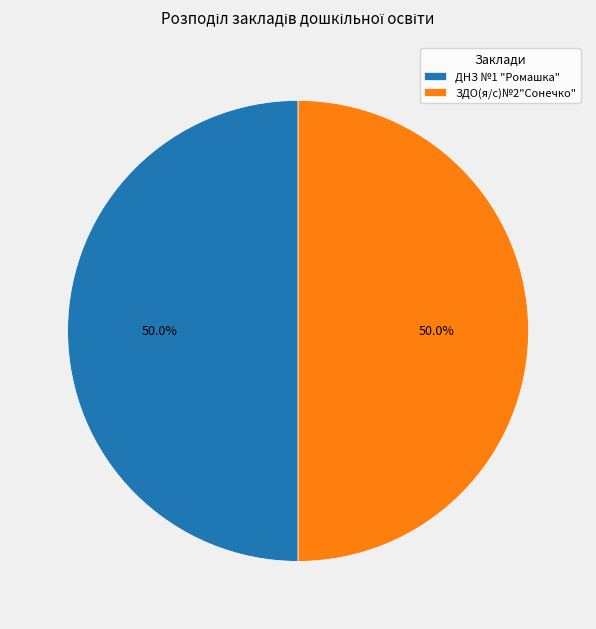

Do ДНЗ №1 "Ромашка" and ЗДО(я/с)№2"Сонечко" together represent more than half of the pie?

Yes